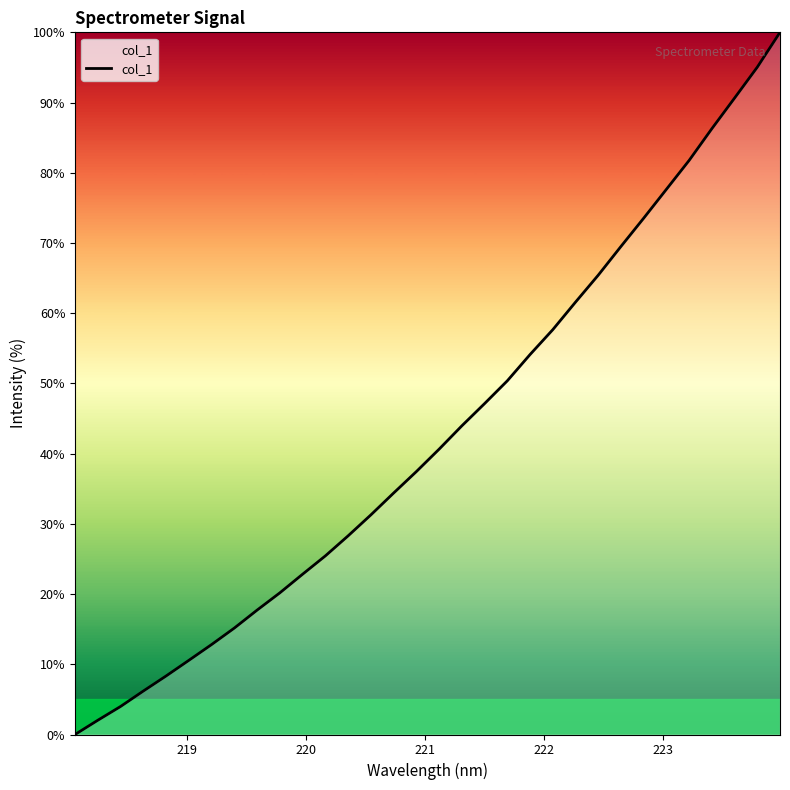

How many values are above zero?

31